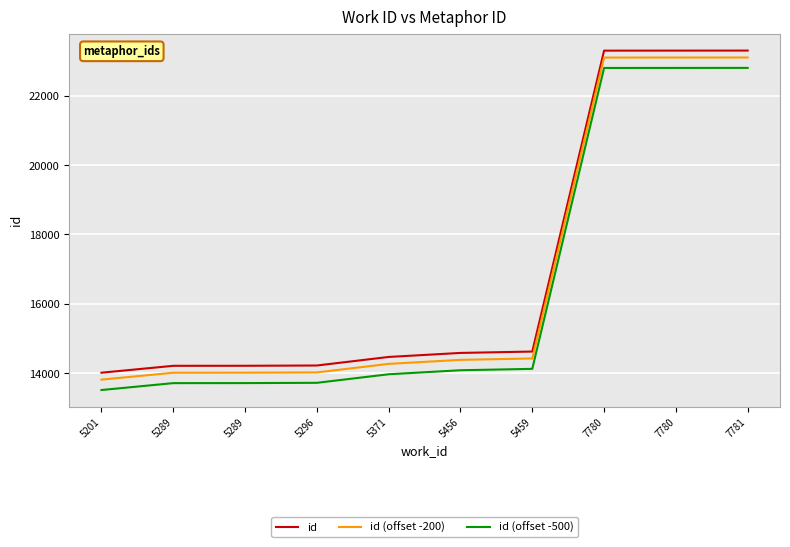

Which category has the lowest value in the id series?

5201